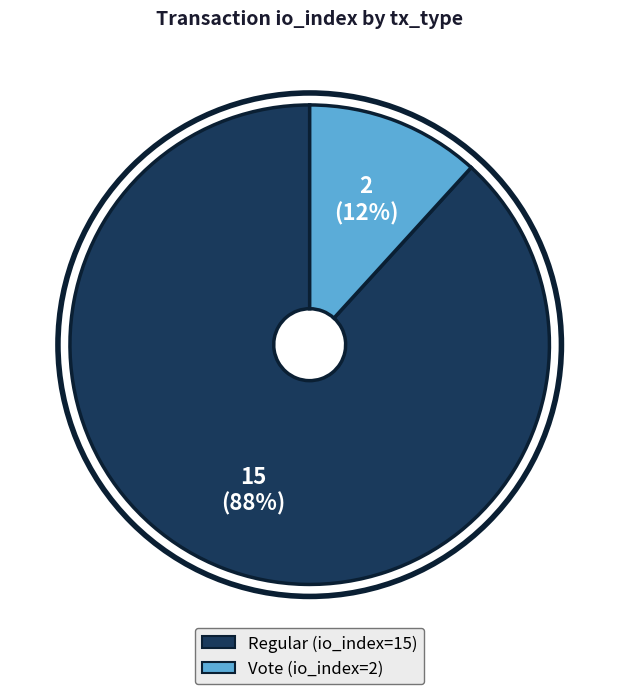

To the nearest percent, what percentage of the pie is Vote (io_index=2)?

12%